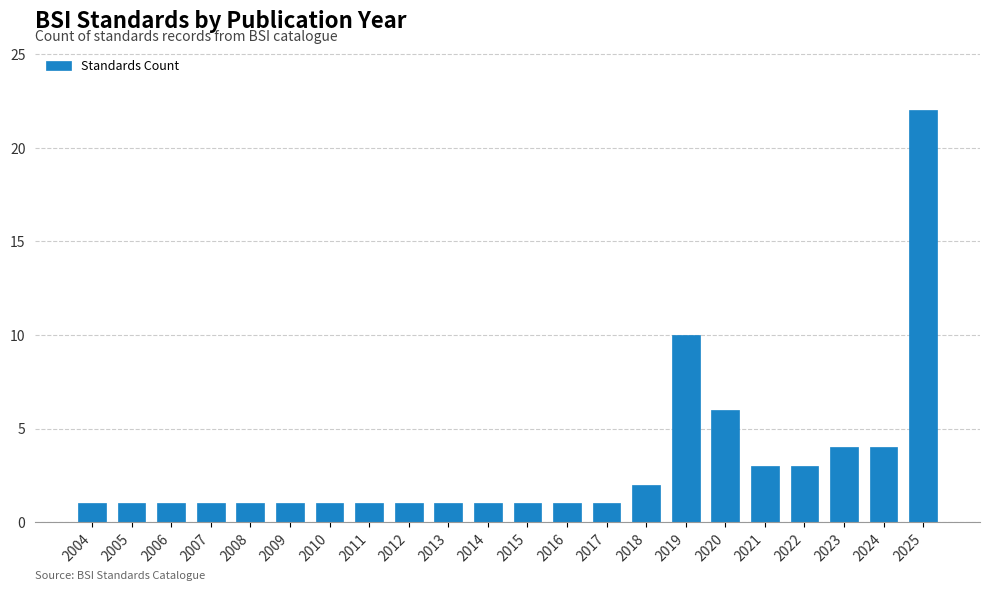

Reading right to left, what are all the values shown in this chart?

2025=22	2024=4	2023=4	2022=3	2021=3	2020=6	2019=10	2018=2	2017=1	2016=1	2015=1	2014=1	2013=1	2012=1	2011=1	2010=1	2009=1	2008=1	2007=1	2006=1	2005=1	2004=1